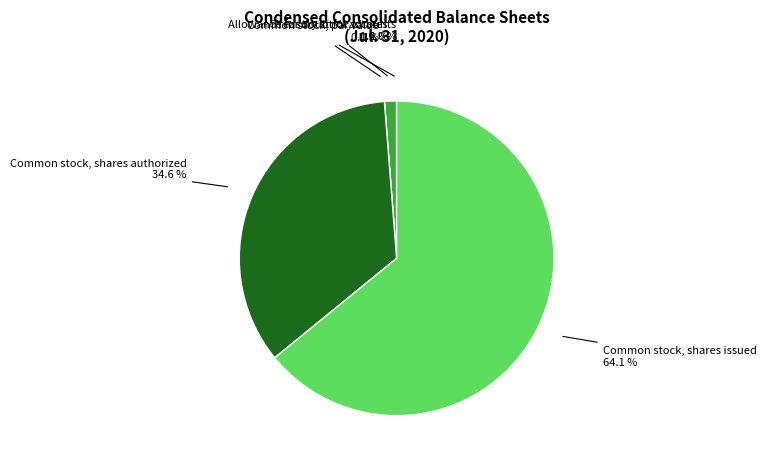

Count the number of slices in the pie.

5